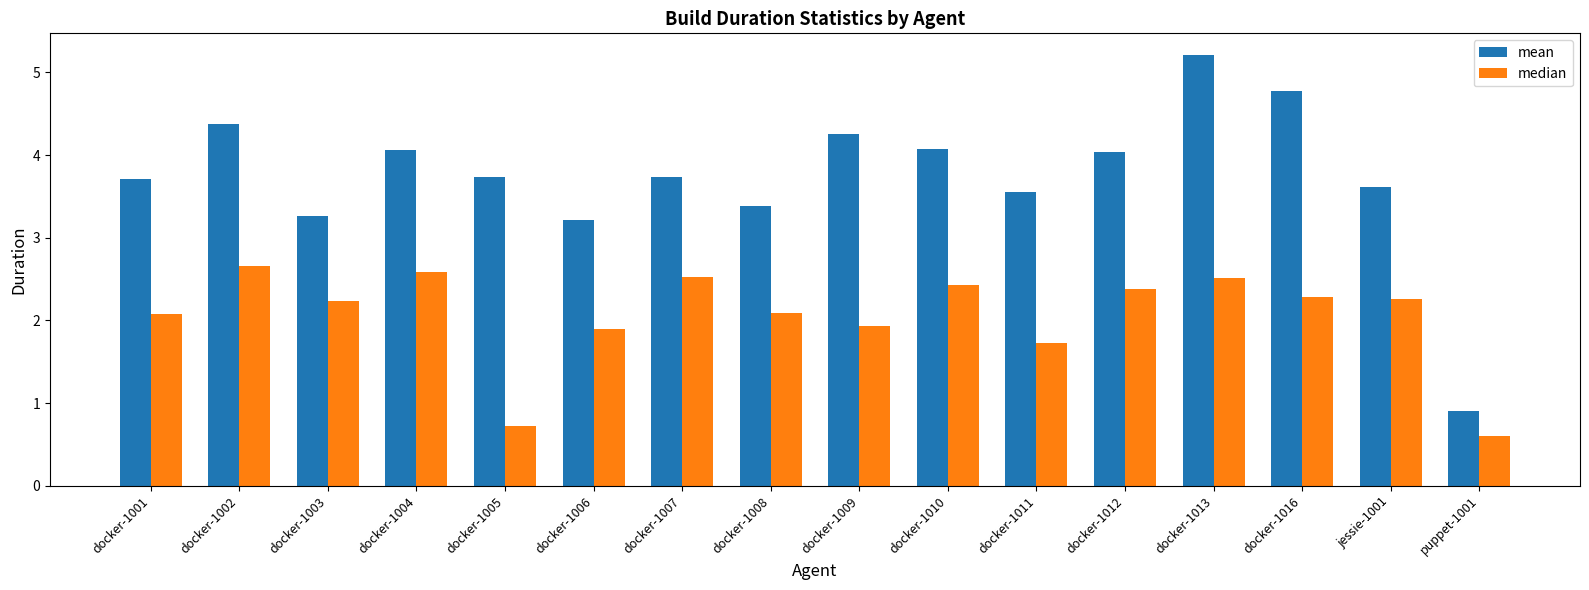

At which category does the chart reach its peak across all series?

docker-1013